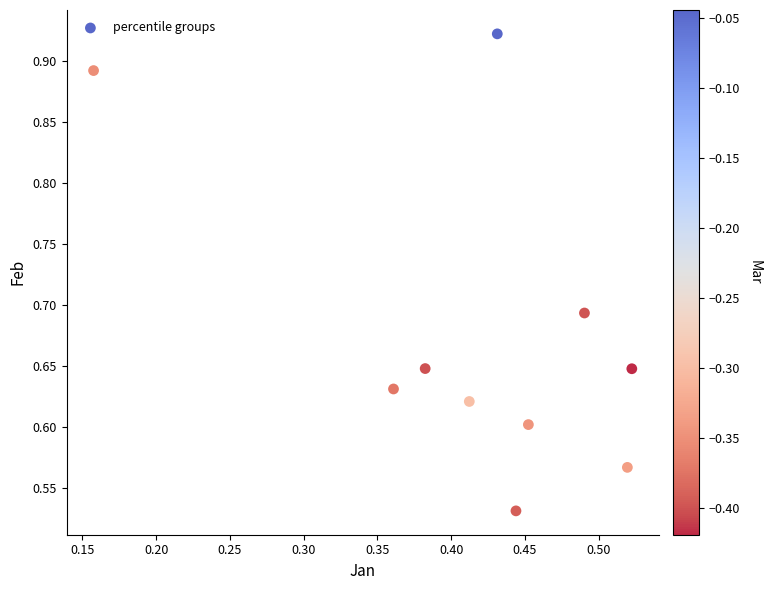

What is the range of Y values (max minus min)?

0.4